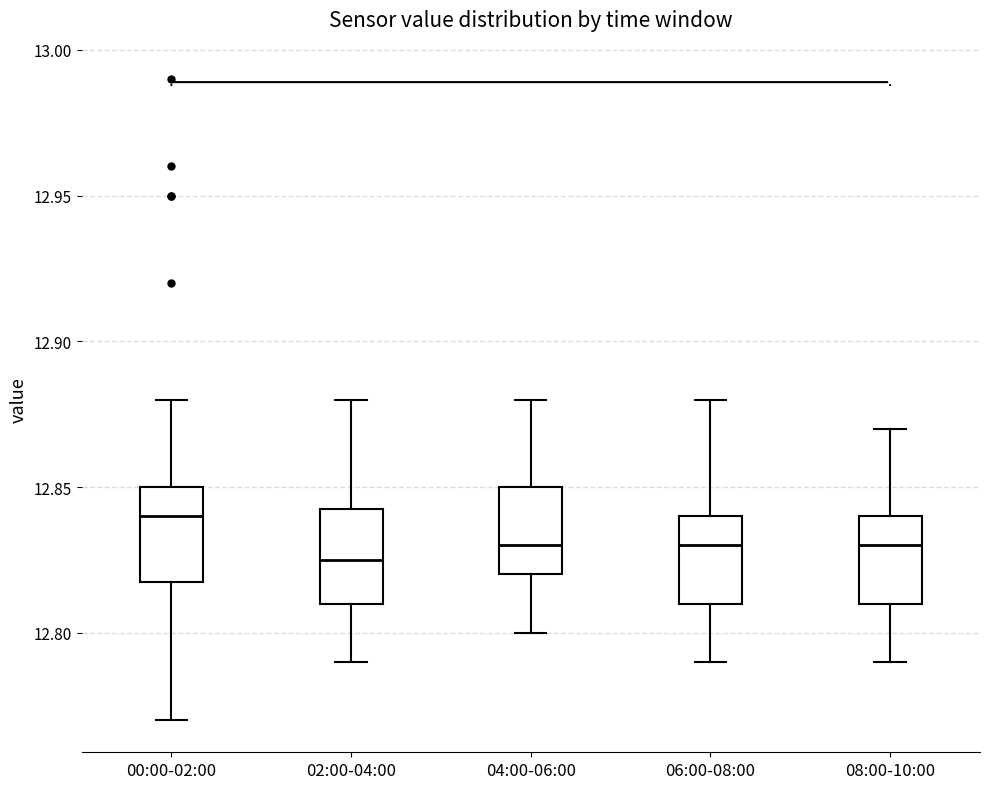

Where is the lower edge of the box for 06:00-08:00 on the y-axis? The values are not printed on the chart, so give them approximately, as read against the axis.

12.810